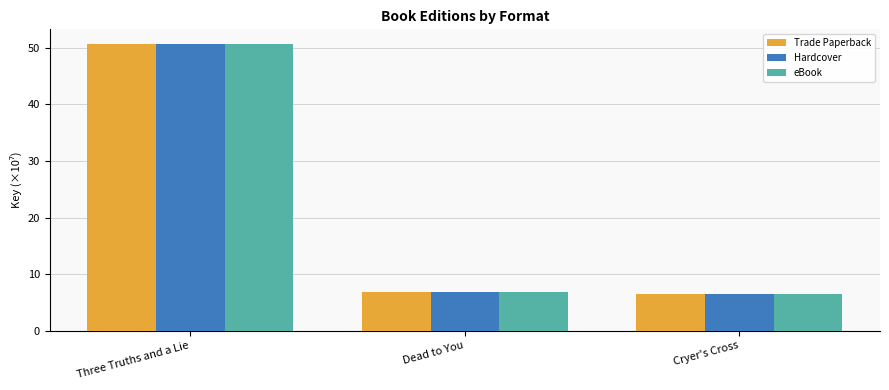

Reading left to right, extract all data points from this chart.

Trade Paperback: 50.7	6.9	6.5
Hardcover: 50.7	6.9	6.5
eBook: 50.7	6.9	6.5